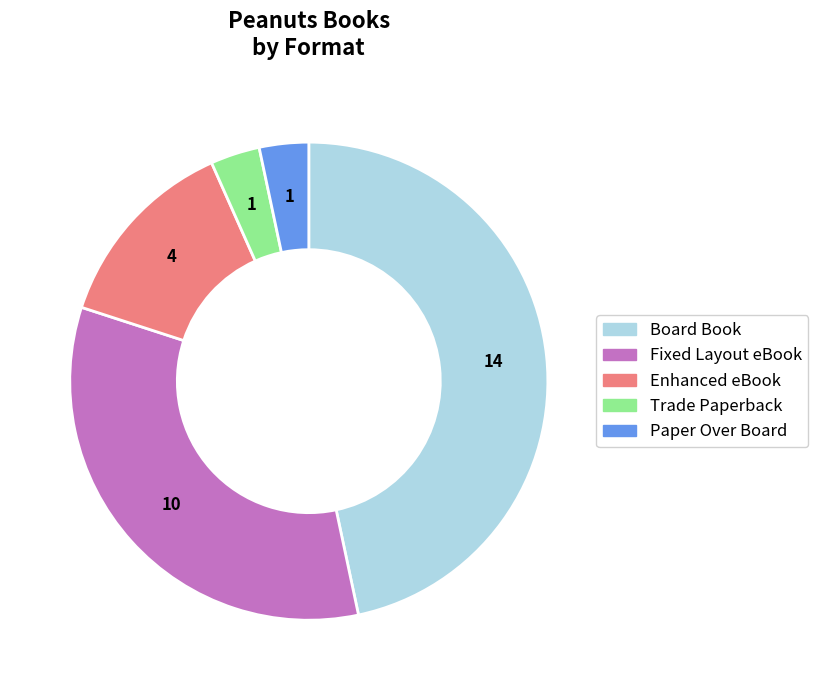

Combined, do Board Book and Fixed Layout eBook account for over 50%?

Yes